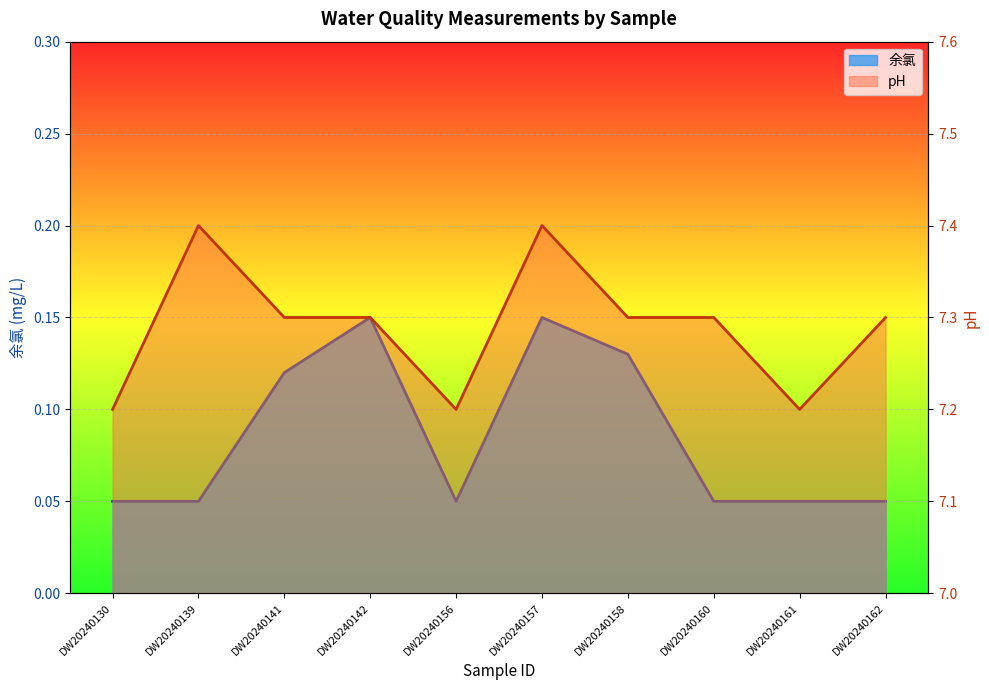

In 余氯, how many points are higher than both neighbors (excluding endpoints)?

2